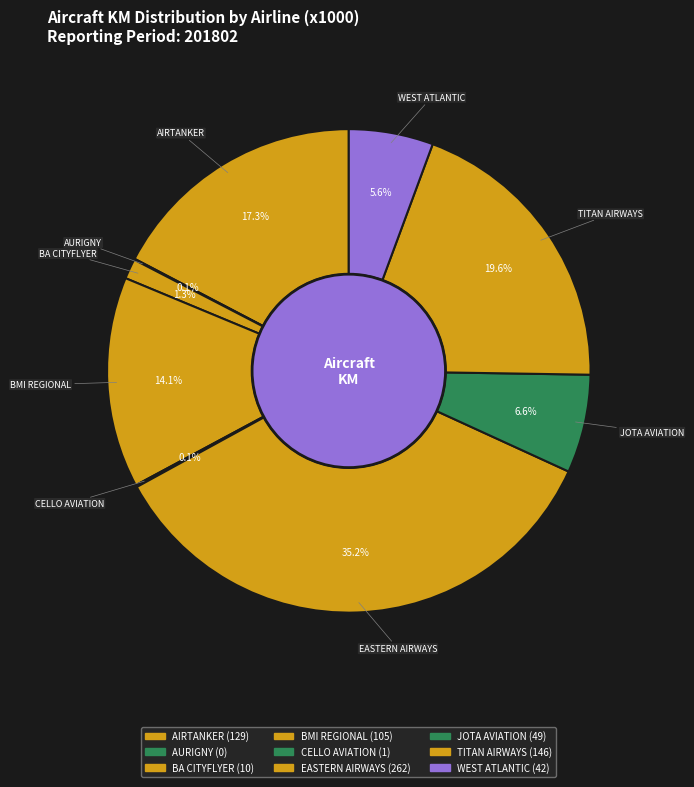

How many slices are in this pie chart?

9